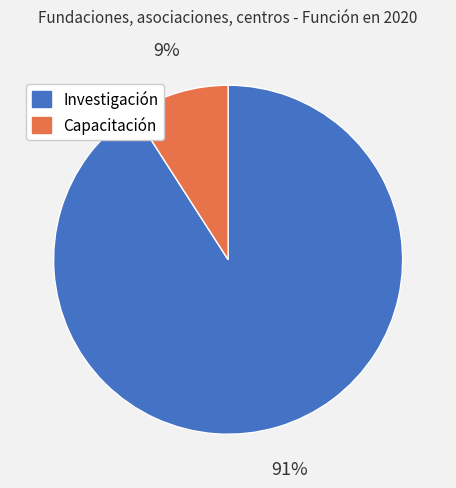

Which has a higher value, Capacitación or Investigación?

Investigación